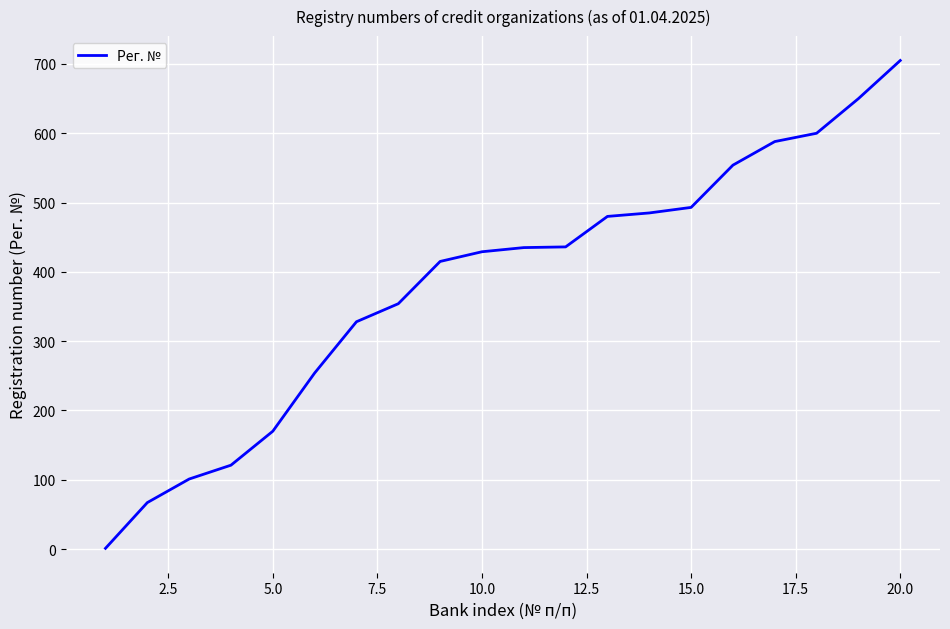

What is the difference between the maximum and minimum values?

704